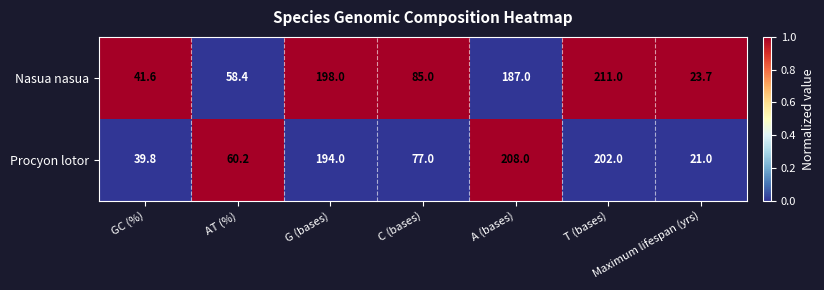

Count the number of categories in the chart.

7